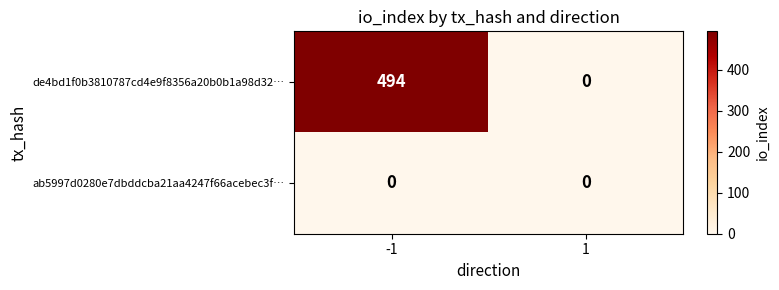

The value of ab5997d0280e7dbddcba21aa4247f66acebec3f… at -1 is 0. True or false?

True